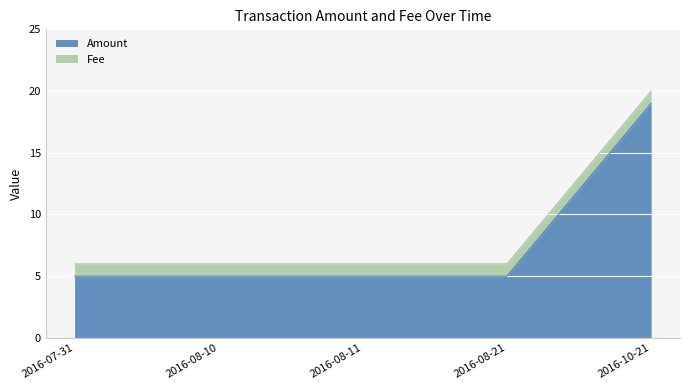

What is the minimum value shown in the chart?

5